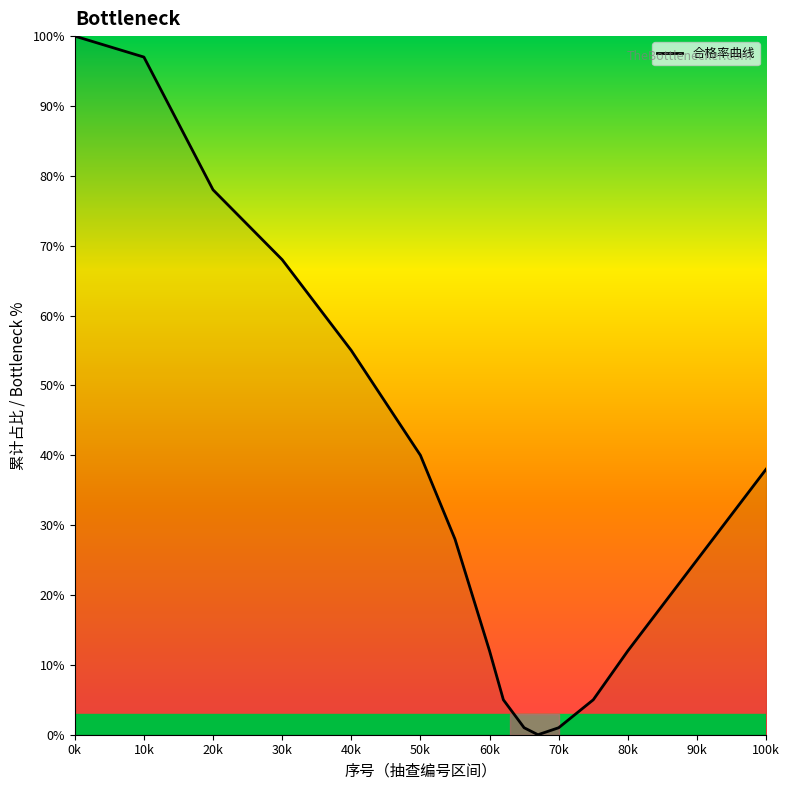

What is the greatest value displayed?

100